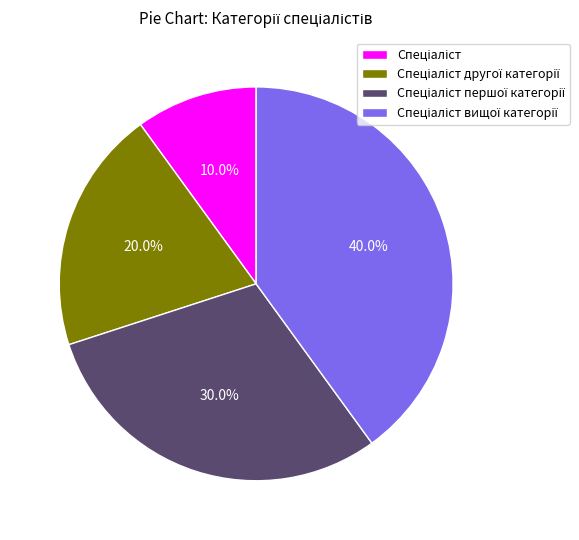

Does any single category account for the majority?

No